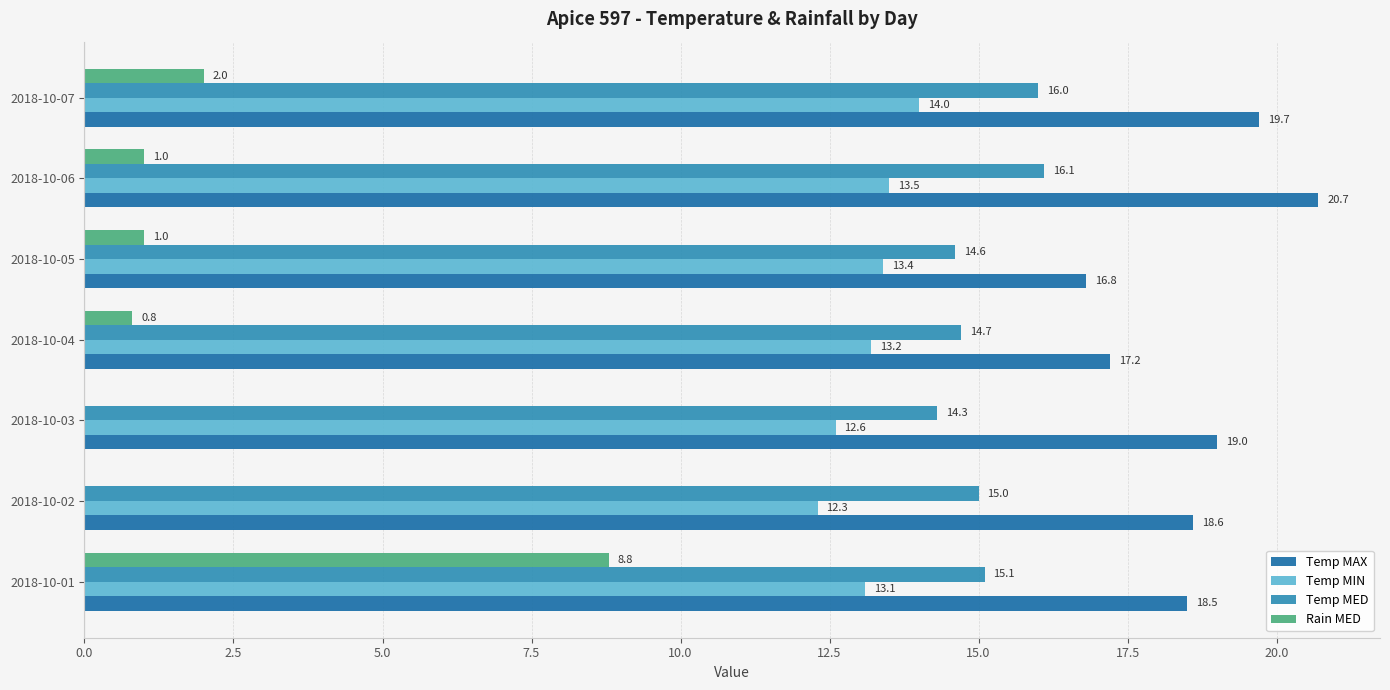

Count the number of data series in this chart.

4